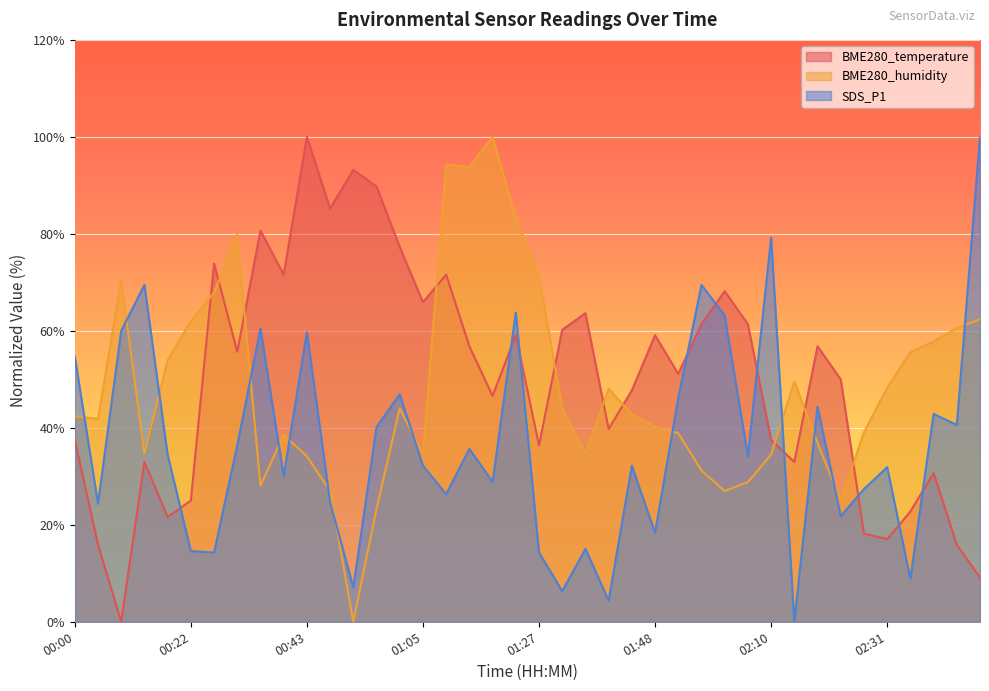

How many positive values does the BME280_temperature series have?

39